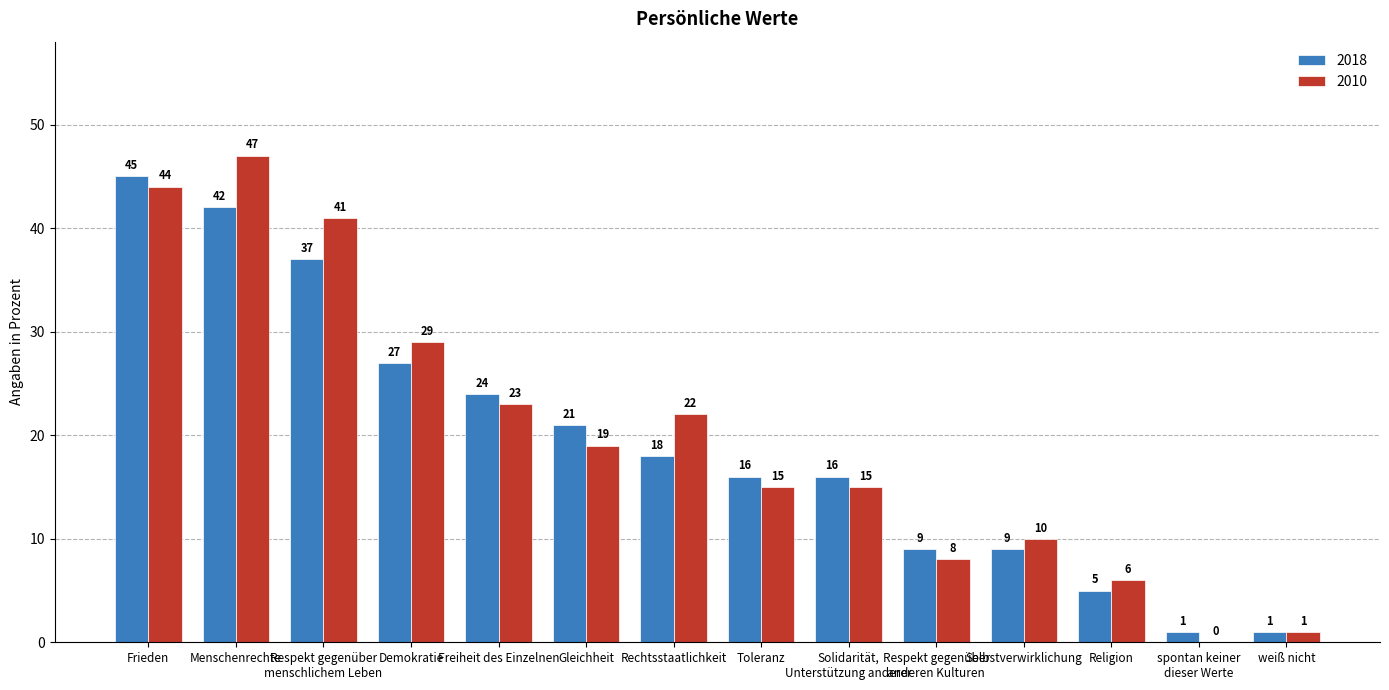

Between Gleichheit and spontan keiner
dieser Werte, which series saw the biggest shift?

2018